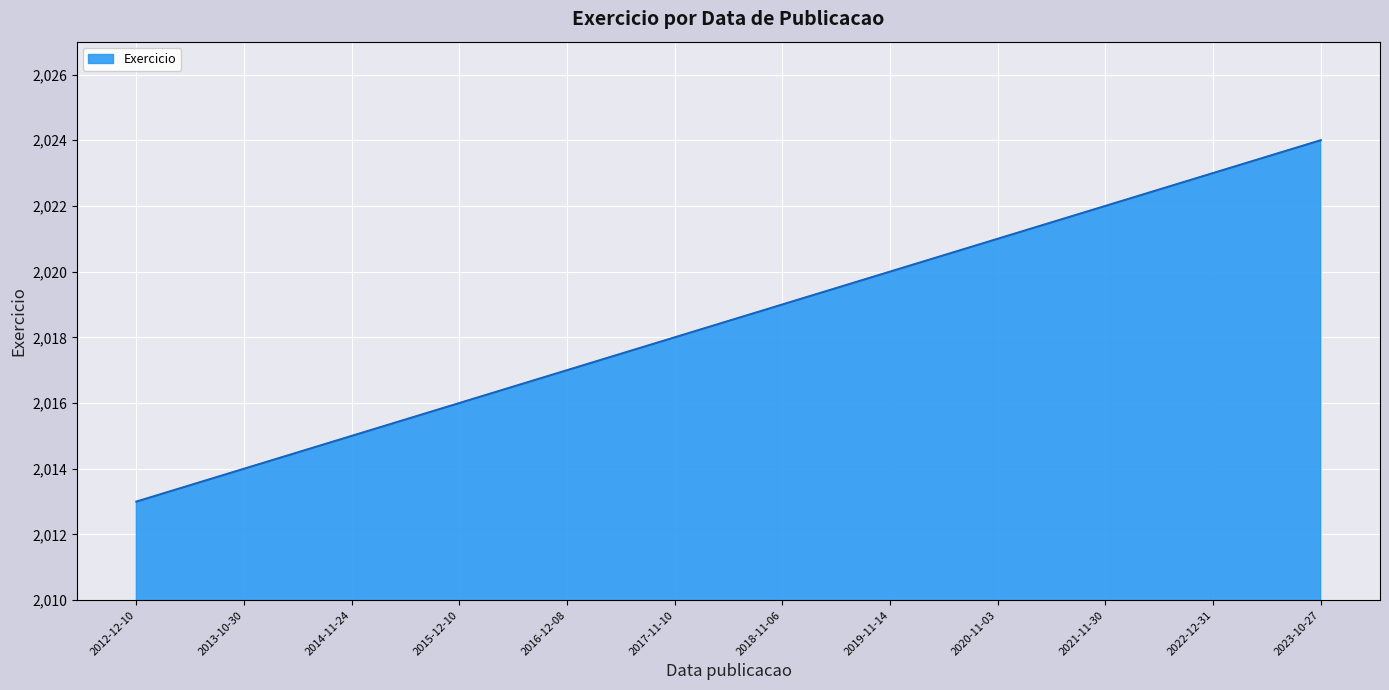

Which label corresponds to the largest value in the chart?

2023-10-27